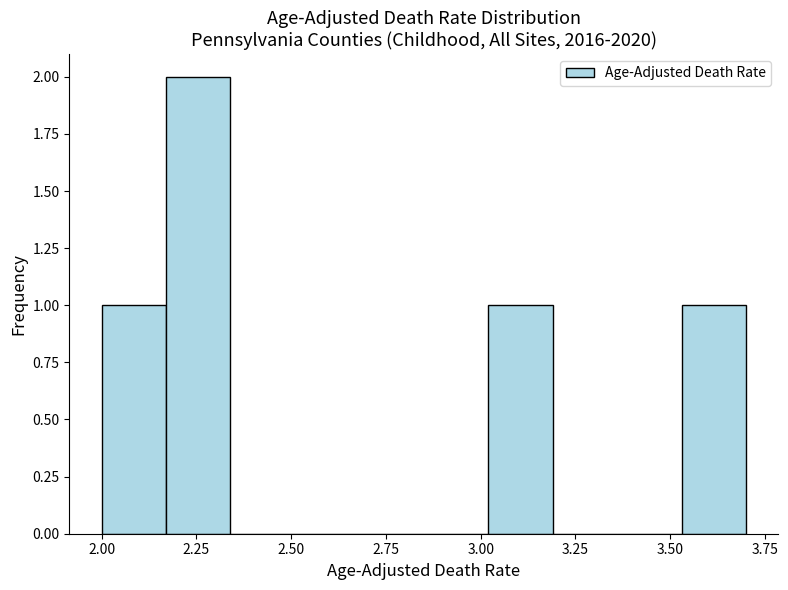

Read against the x-axis, roughly where is the centre of the tallest bar?

2.25